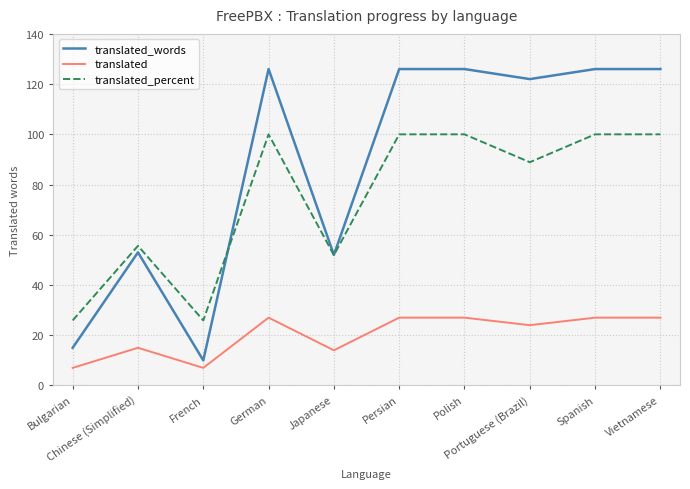

True or false: translated_percent and translated cross at least once.

False